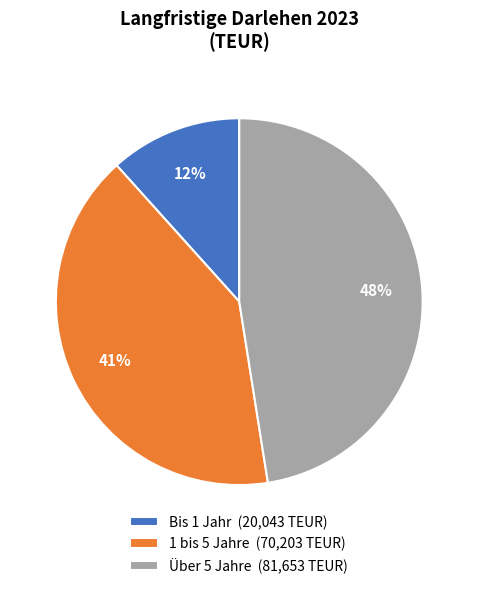

Rank the categories by value from lowest to highest.

Bis 1 Jahr, 1 bis 5 Jahre, Über 5 Jahre